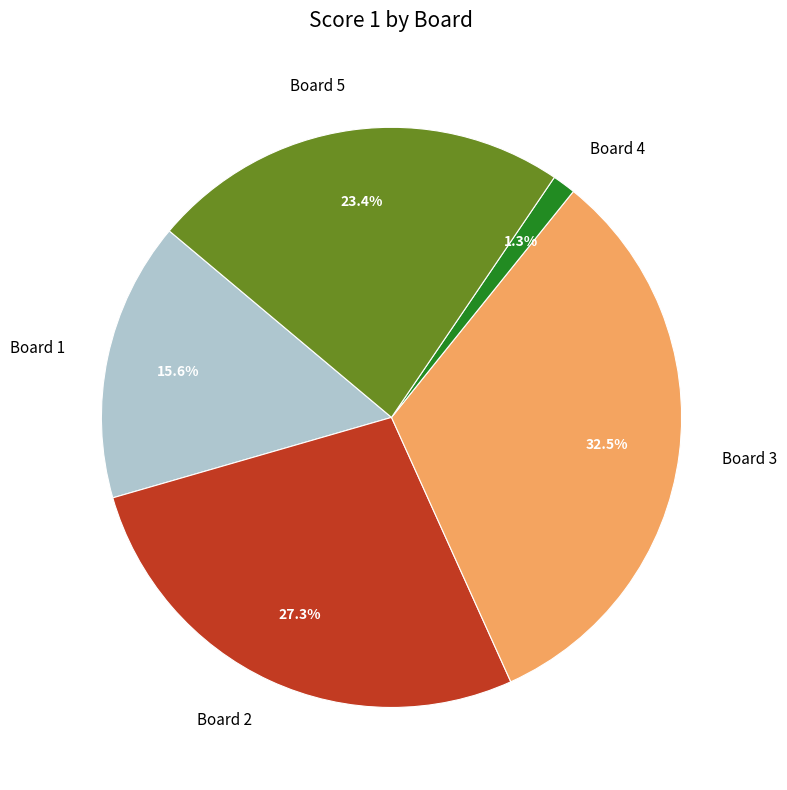

To the nearest percent, what percentage of the pie is Board 5?

23%